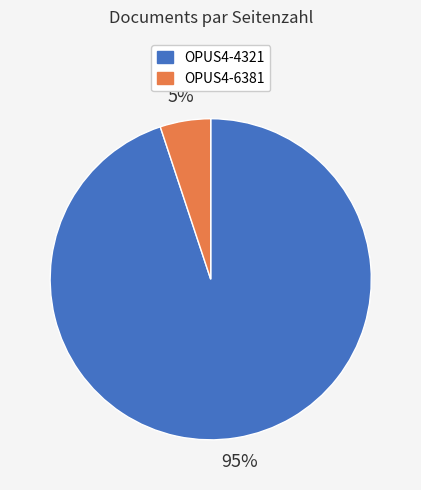

Which slice represents more than half of the pie?

OPUS4-4321